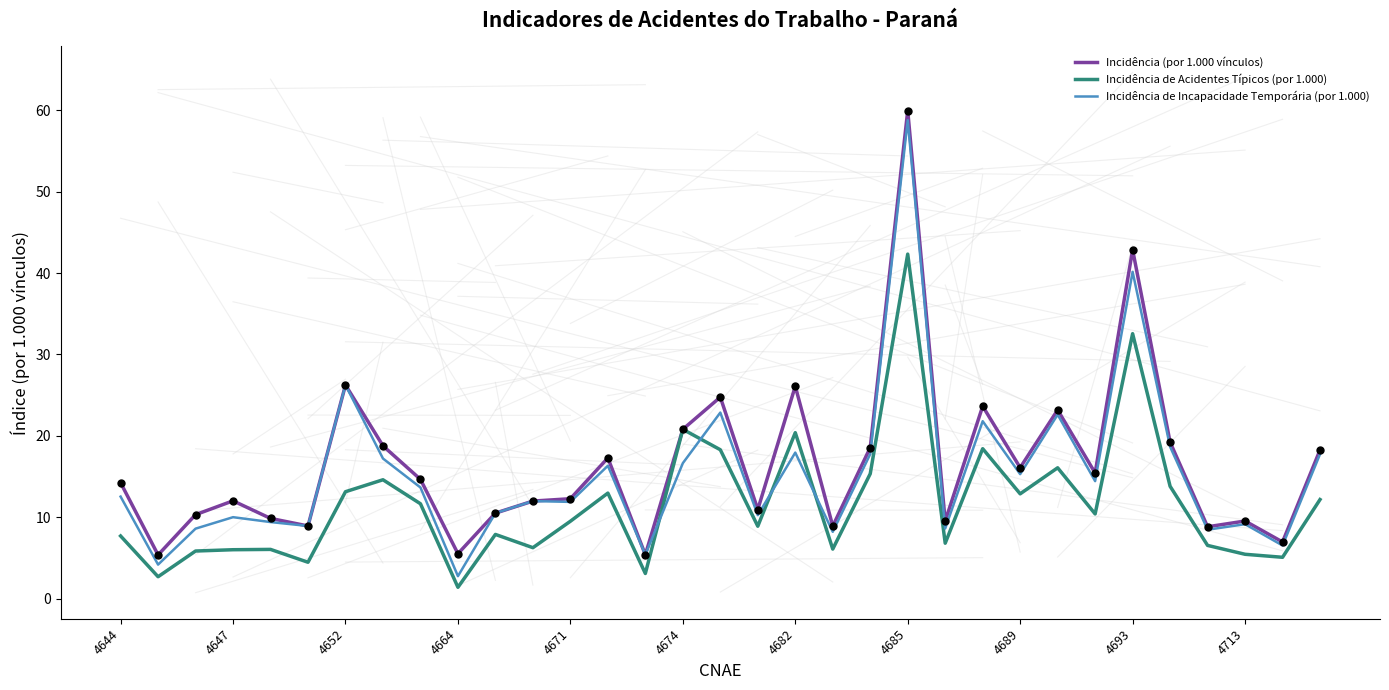

Which series ends up on top after the final intersection of Incidência de Incapacidade Temporária (por 1.000) and Incidência de Acidentes Típicos (por 1.000)?

Incidência de Incapacidade Temporária (por 1.000)